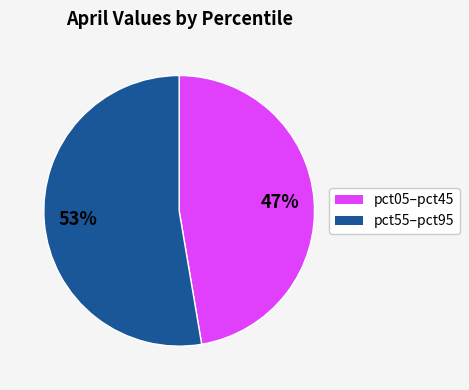

How many segments does this pie chart have?

2